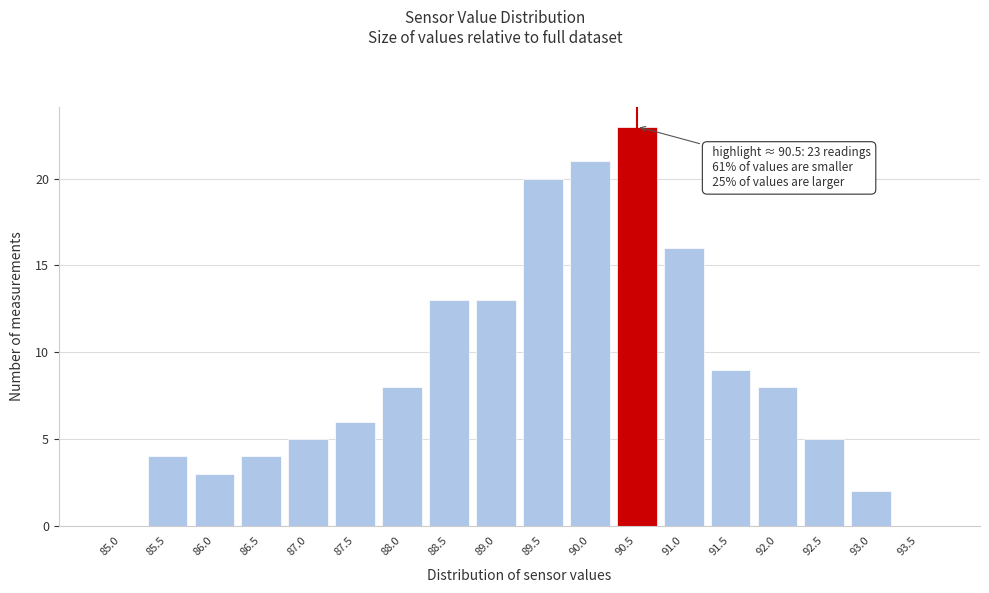

Reading right to left, extract all data points from this chart.

93.5=0	93.0=2	92.5=5	92.0=8	91.5=9	91.0=16	90.5=23	90.0=21	89.5=20	89.0=13	88.5=13	88.0=8	87.5=6	87.0=5	86.5=4	86.0=3	85.5=4	85.0=0